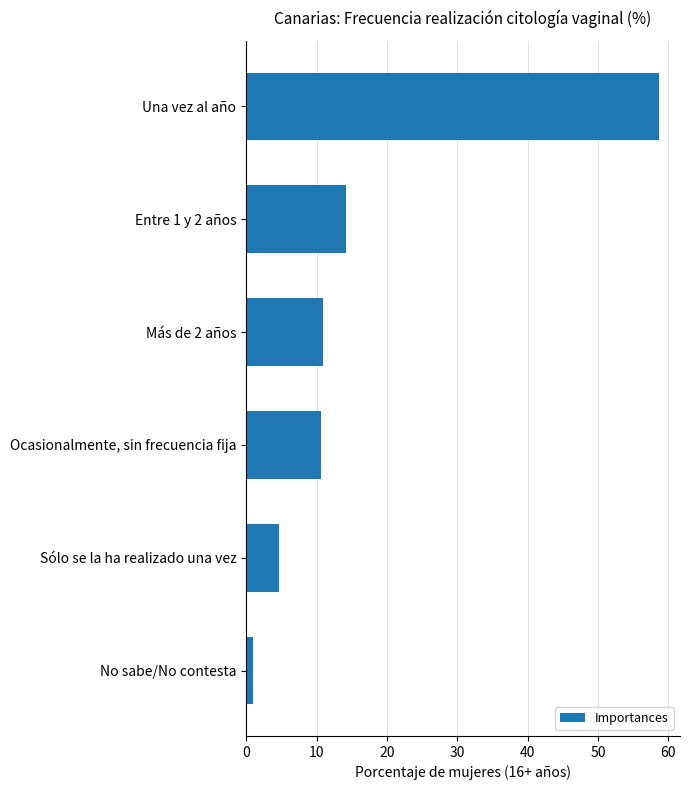

List the labels in order of value, smallest first.

No sabe/No contesta, Sólo se la ha realizado una vez, Ocasionalmente, sin frecuencia fija, Más de 2 años, Entre 1 y 2 años, Una vez al año